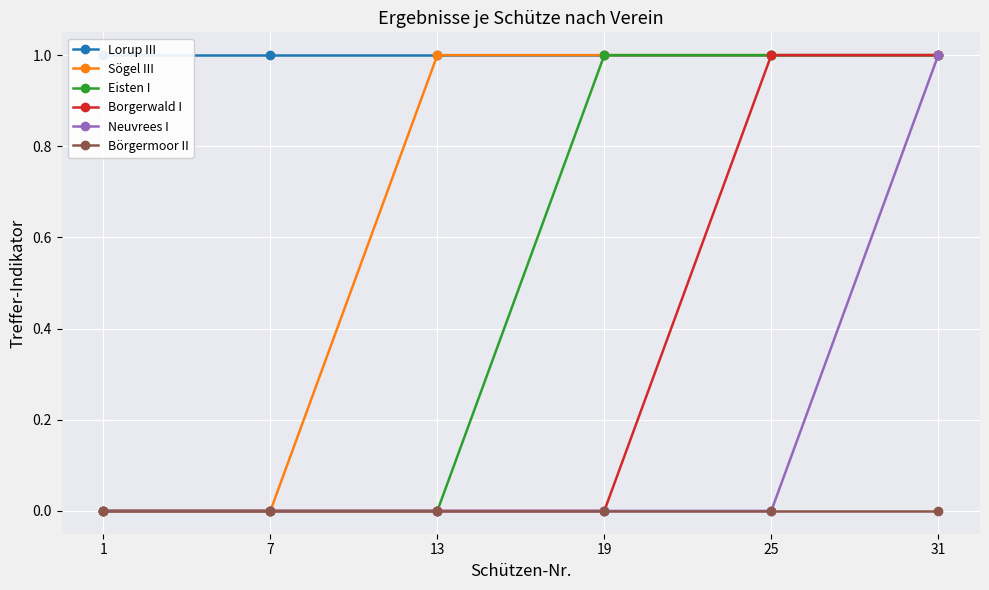

Between 1 and 25, which series saw the biggest shift?

Sögel III